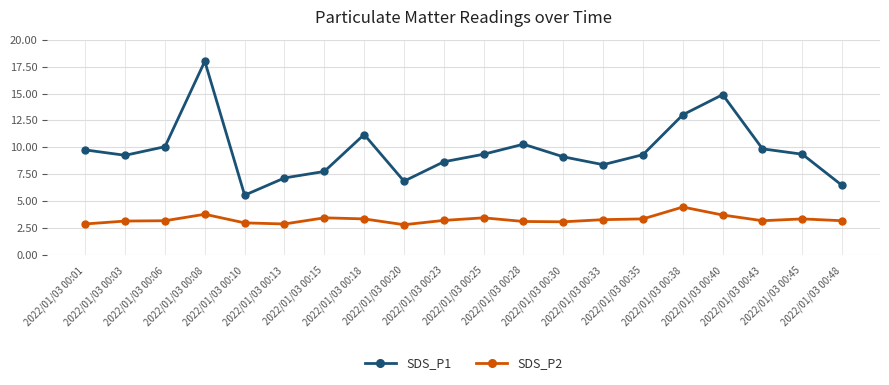

How many categories are shown in the chart?

20